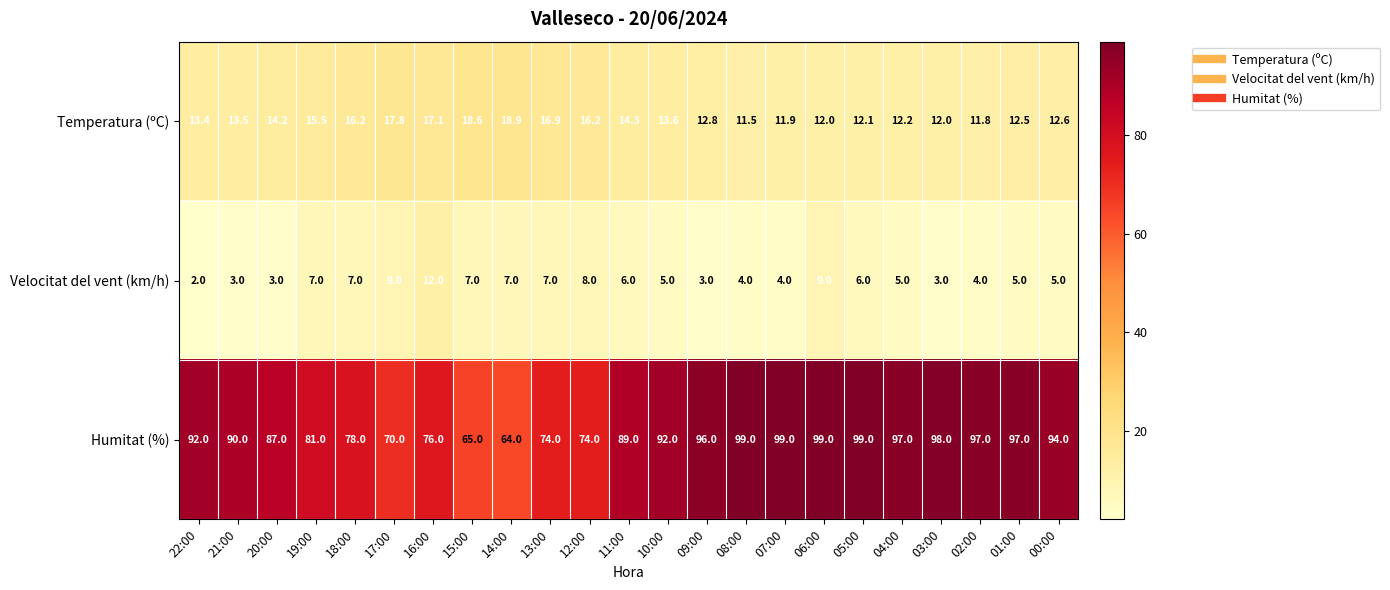

Is the value of Velocitat del vent (km/h) at 17:00 greater than the value of Temperatura (ºC) at 08:00?

No